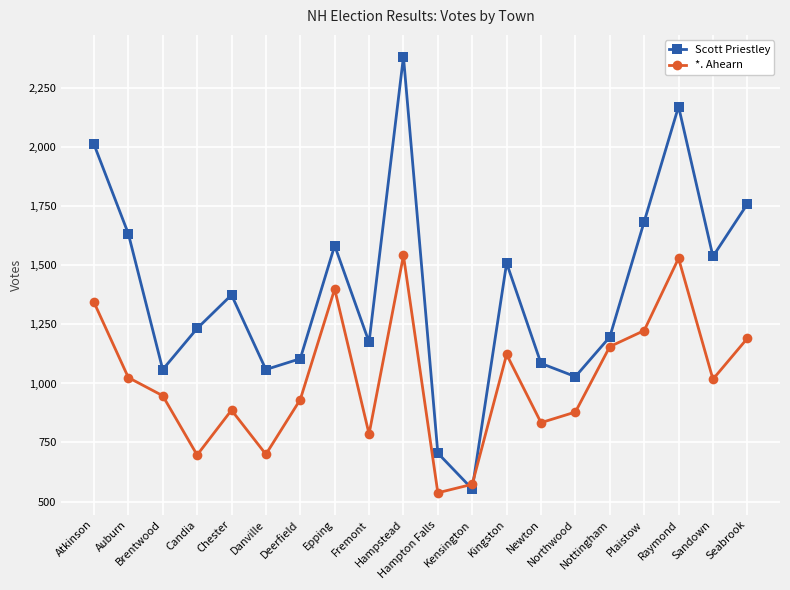

What is the sum of all Scott Priestley values?

27856